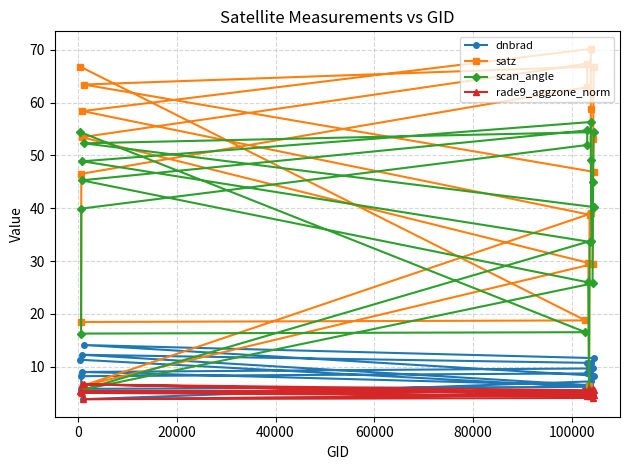

What is the value of the dnbrad point at the 13th from the left?

6.4